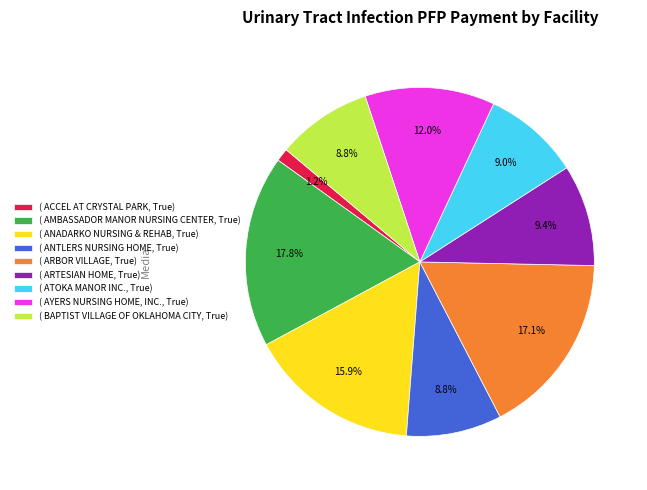

Which category has the biggest portion of the pie?

( AMBASSADOR MANOR NURSING CENTER, True)